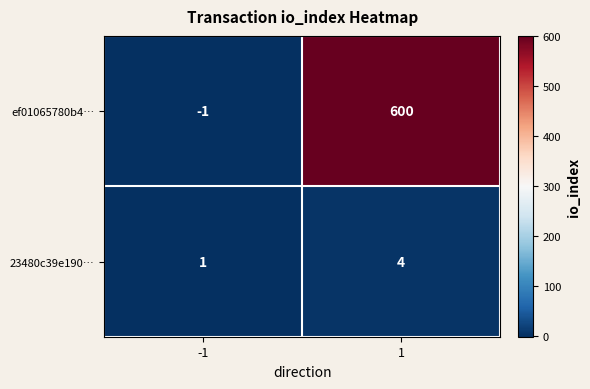

Rank the series by their average value, from highest to lowest.

ef01065780b4…, 23480c39e190…